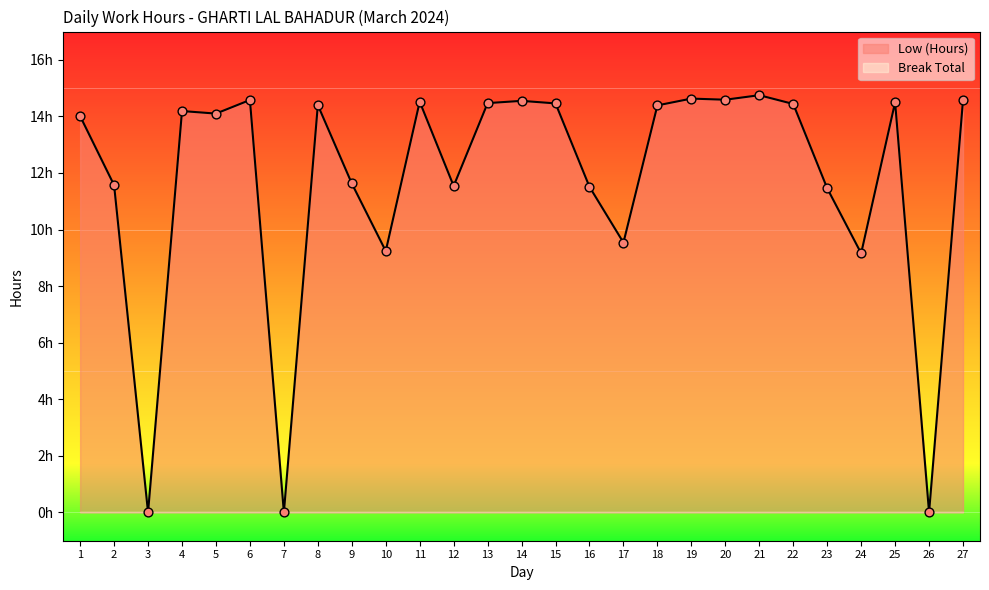

Which has a higher value, 12 or 19?

19